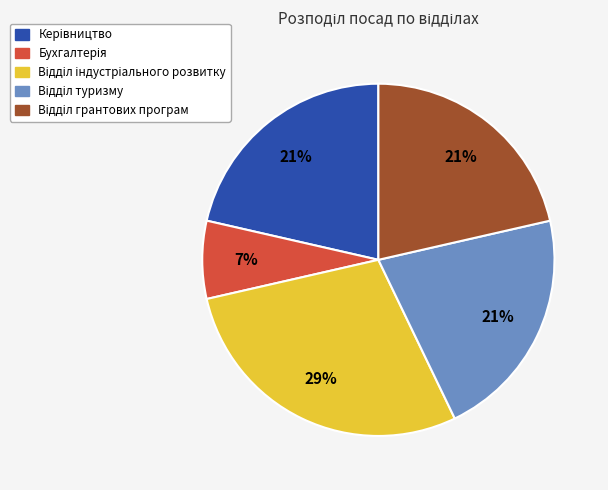

Is there a majority slice in this chart?

No